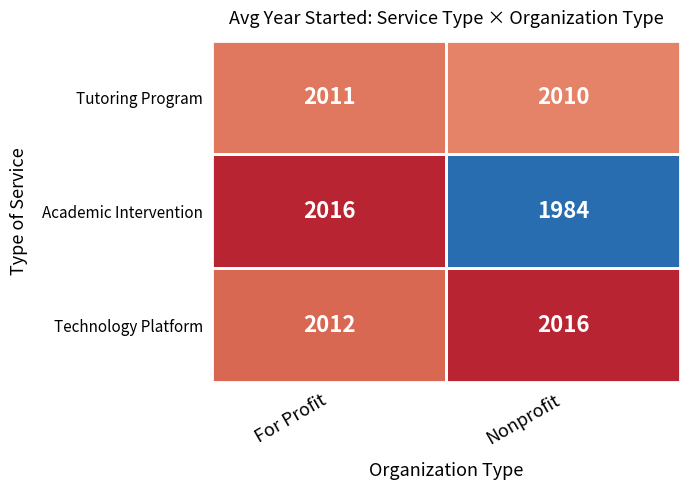

What value does the Tutoring Program series have at Nonprofit?

2010